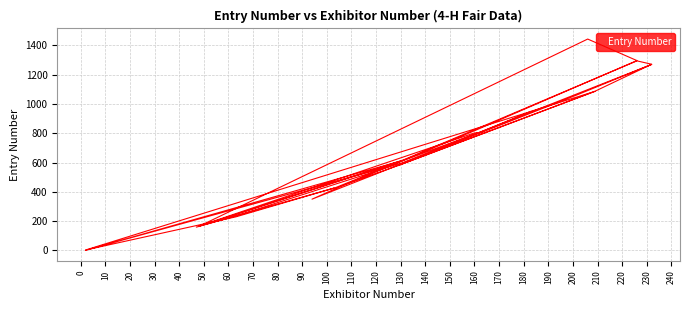

How many interior local valleys (lower than both neighbors) does the data have?

8